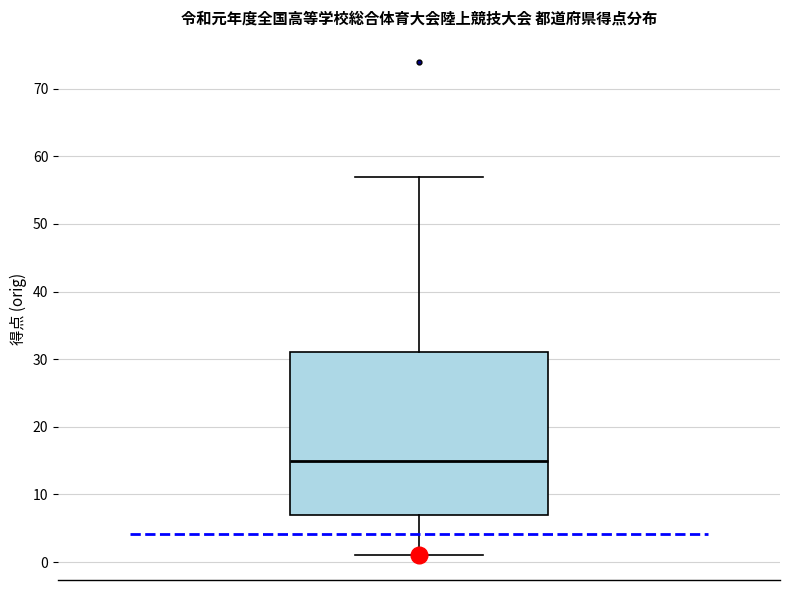

Transcribe this box plot: give where the median line is, the range the box spans, and where the two whiskers end, as read against the y-axis. The values are not printed on the chart, so give them approximately, as read against the axis.

median 15, box 7 to 31, whiskers 1 to 57